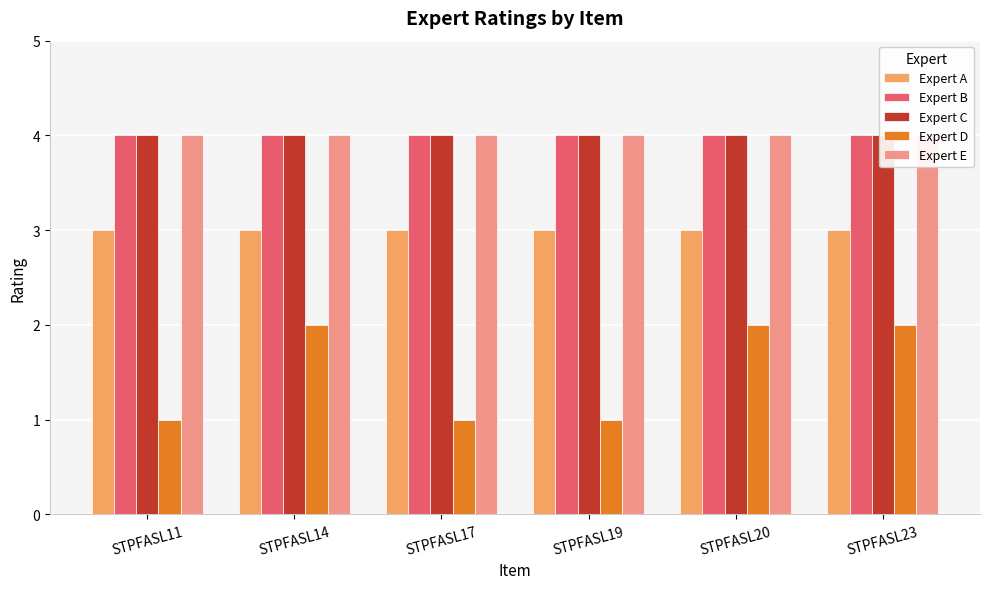

Count the Expert D values in the range 1 to 2.

6